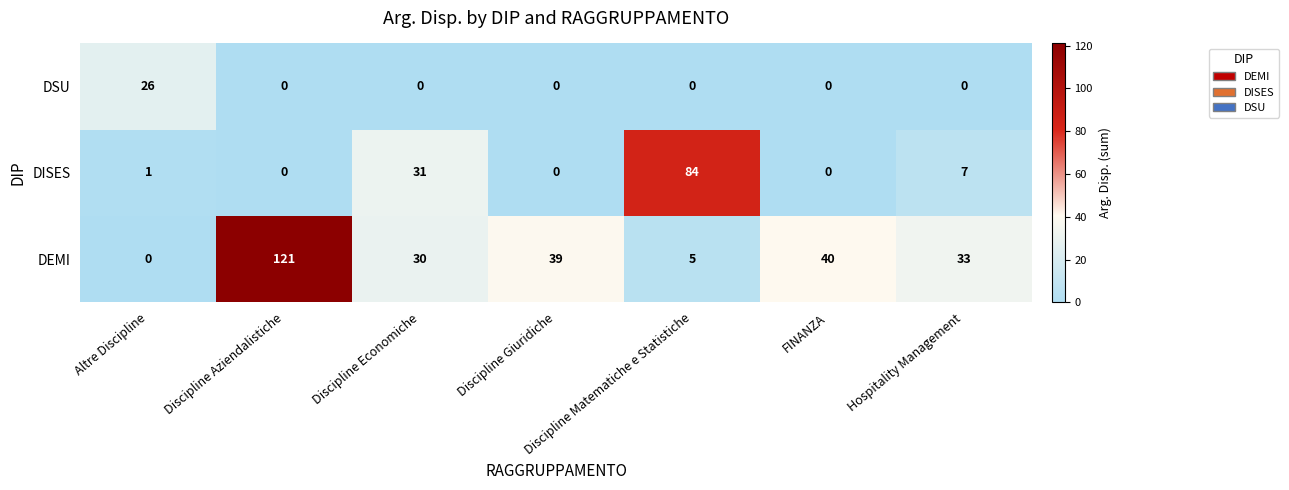

Which series has the widest spread of values?

DEMI